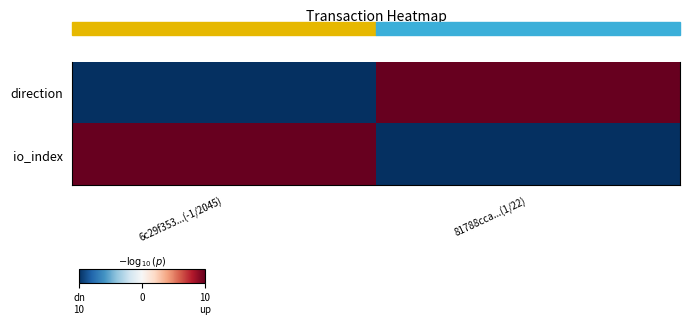

What is the spread (max minus min) of values at 81788cca...(1/22)?

2